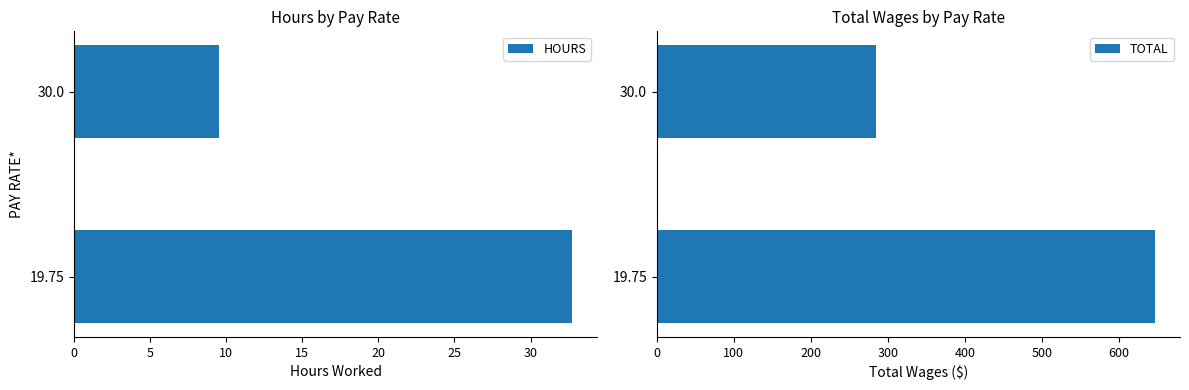

What are all the series names shown in the legend?

HOURS, TOTAL